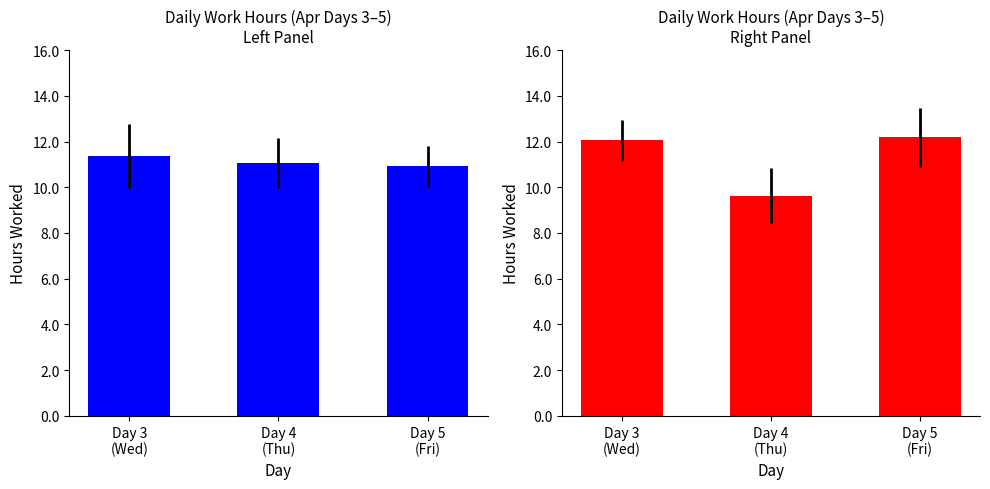

Rank the series by their maximum value, from highest to lowest.

Red, Blue